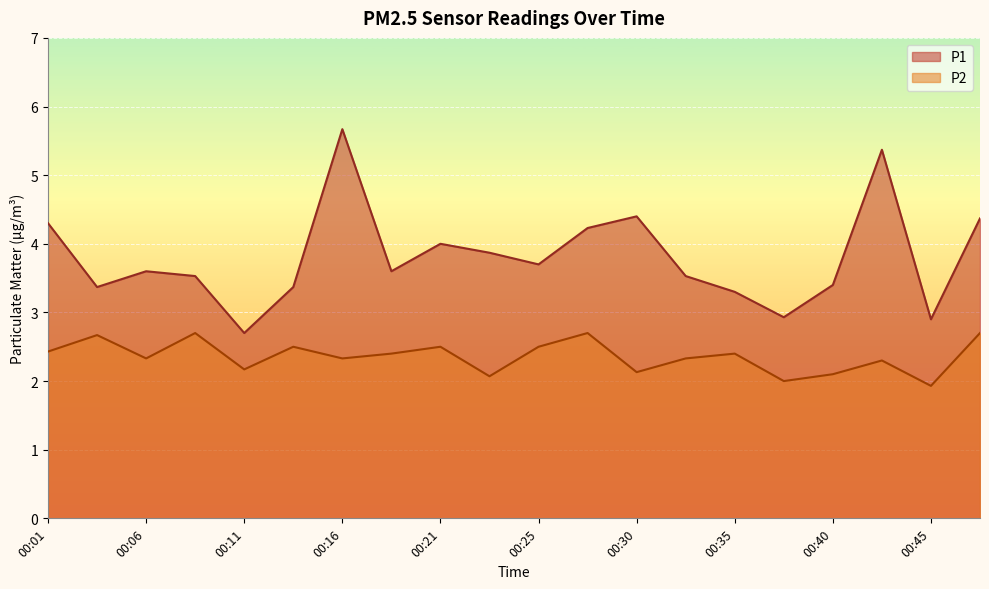

Where is P2 nearest to the value 2?

00:38